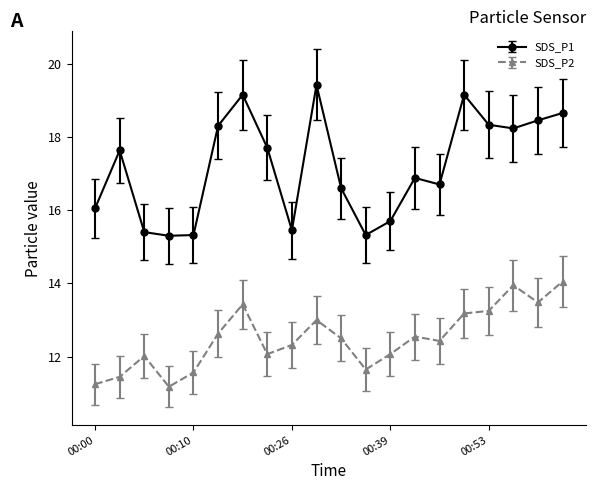

What is the value of the SDS_P2 point at the 10th from the left?

13.0